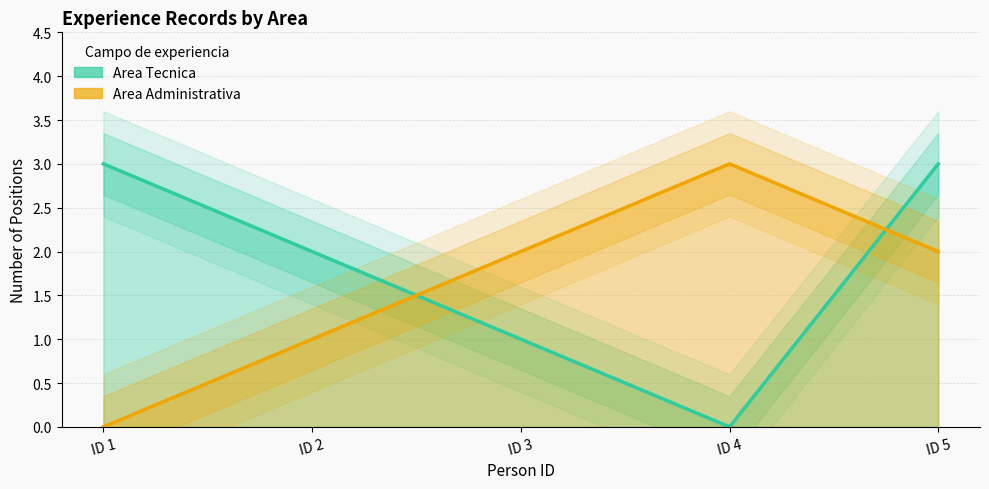

How many values in the Area Administrativa series are below 2?

2